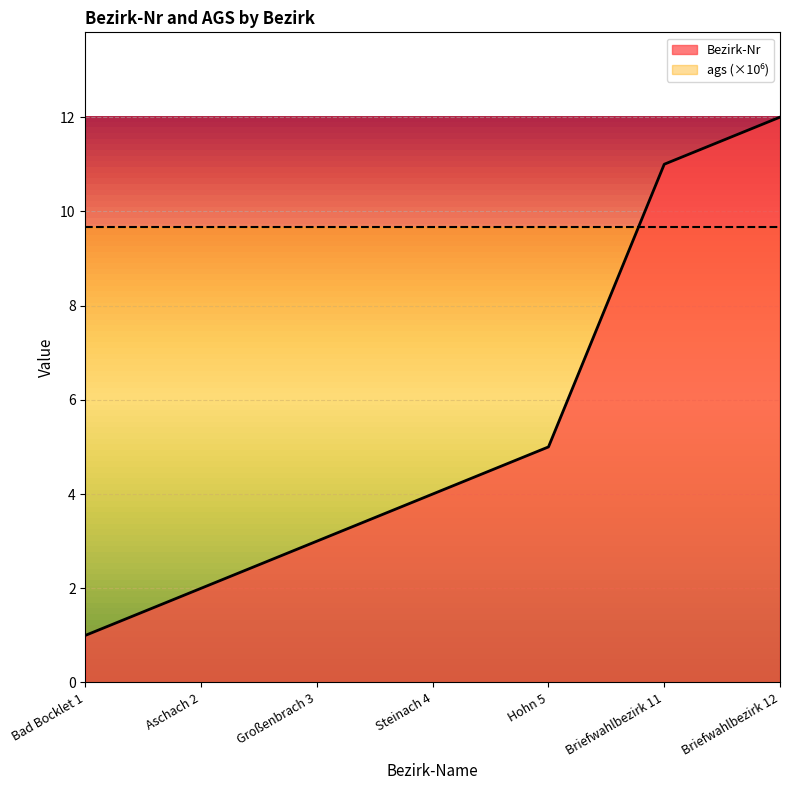

Reading left to right, extract all data points from this chart.

Bad Bocklet 1=1	Aschach 2=2	Großenbrach 3=3	Steinach 4=4	Hohn 5=5	Briefwahlbezirk 11=11	Briefwahlbezirk 12=12